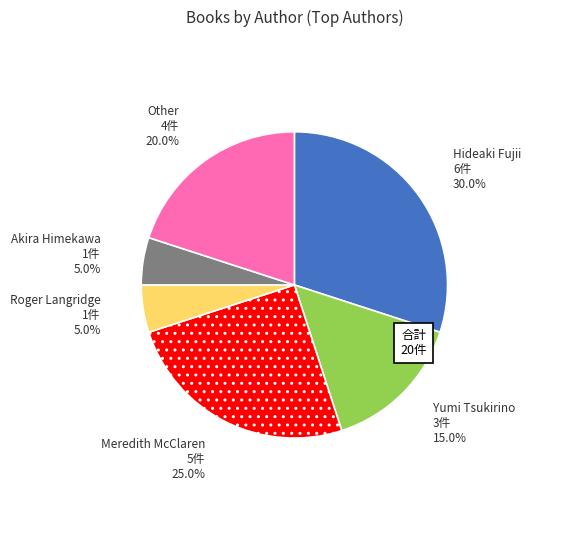

Does Roger Langridge account for over 50% of the chart?

No